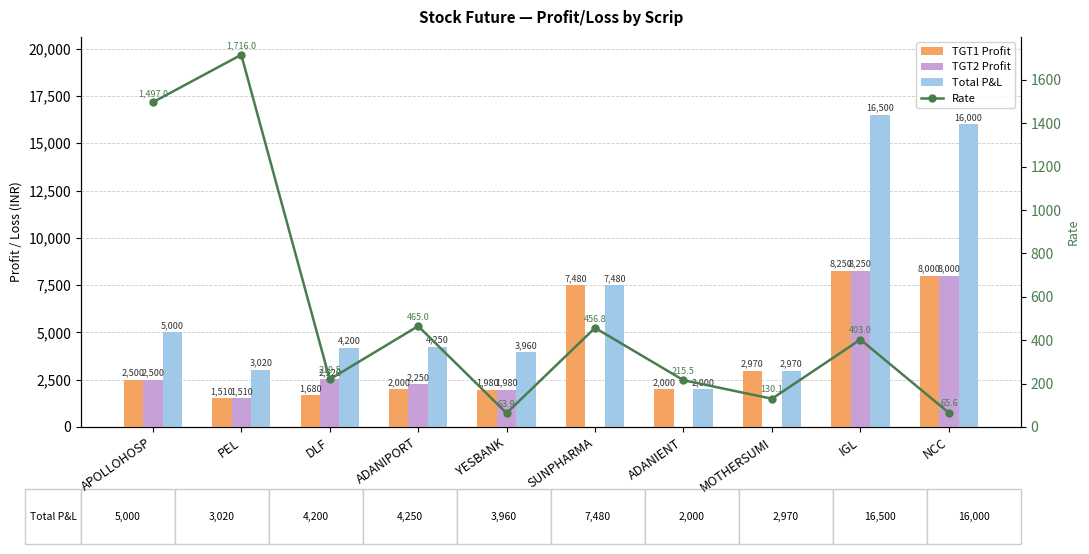

Is the value of Rate at IGL greater than the value of TGT2 Profit at YESBANK?

No